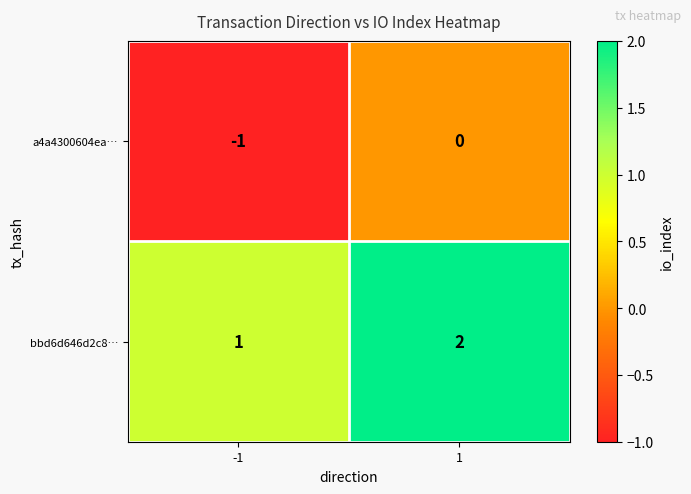

The a4a4300604ea… series shows -2 at -1. True or false?

False